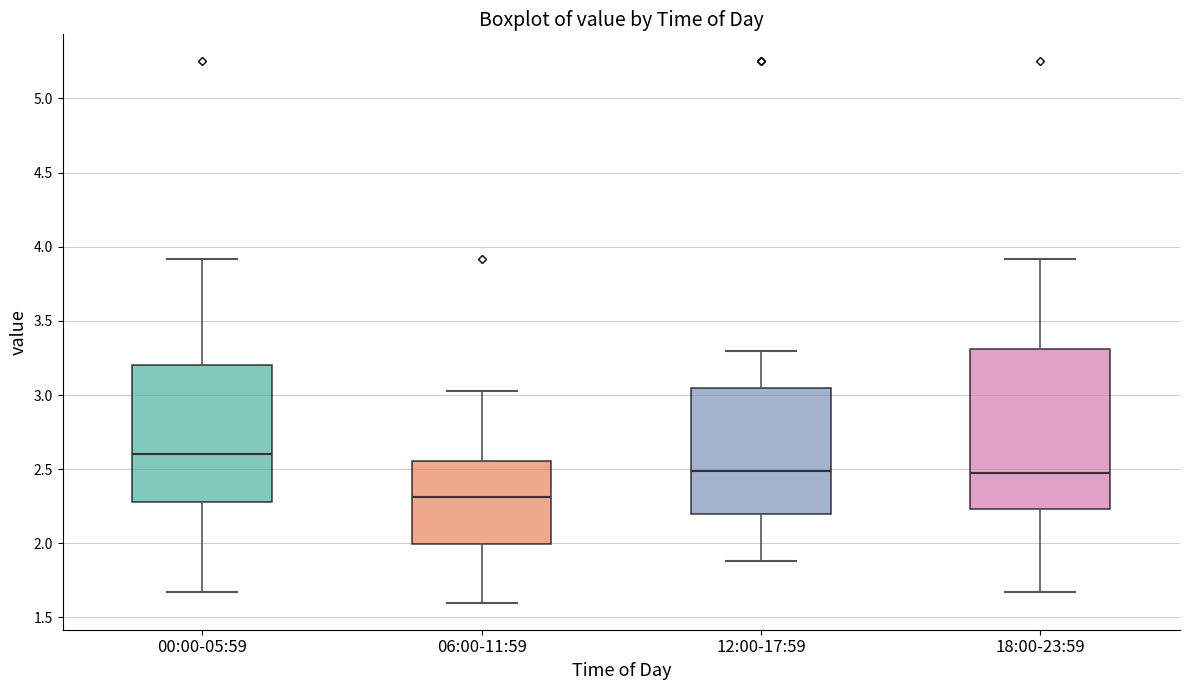

Comparing the boxes themselves (not the whiskers), which one is the tallest?

18:00-23:59